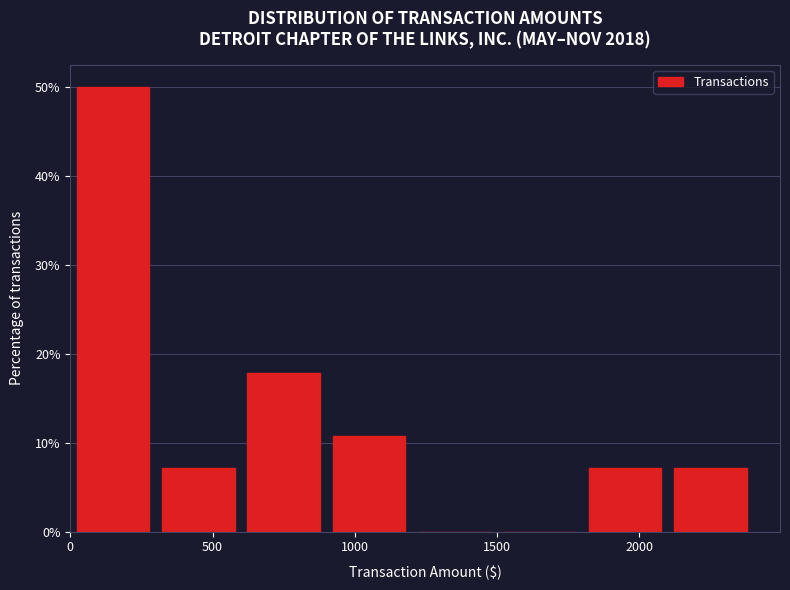

Which range on the x-axis has the tallest bar?

0 to 300